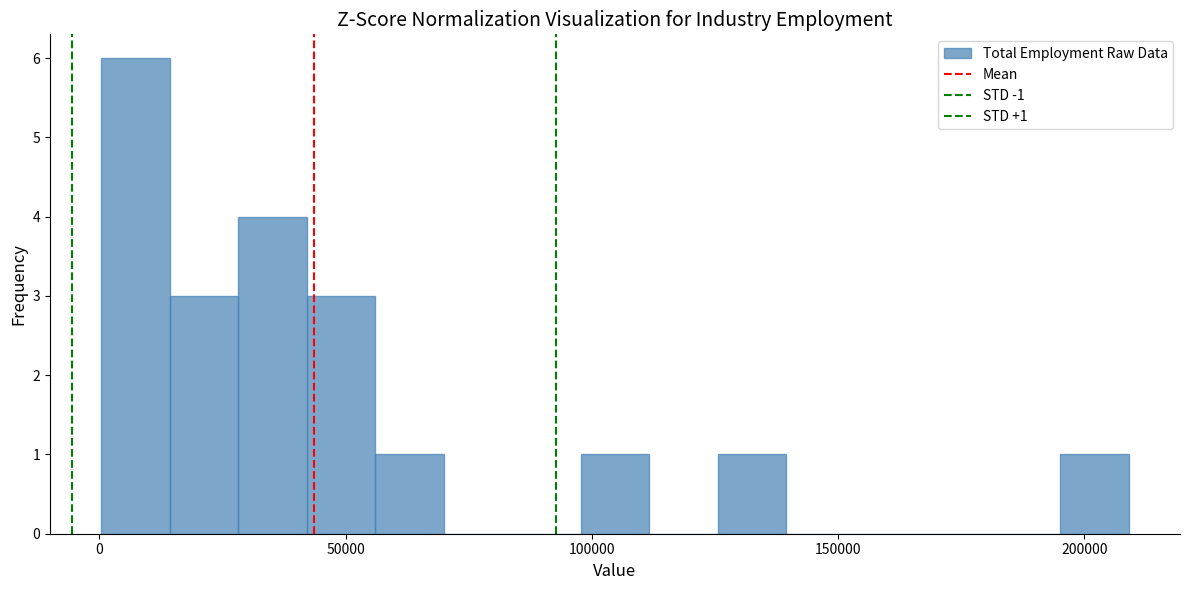

Read against the x-axis, roughly where is the centre of the tallest bar?

5000